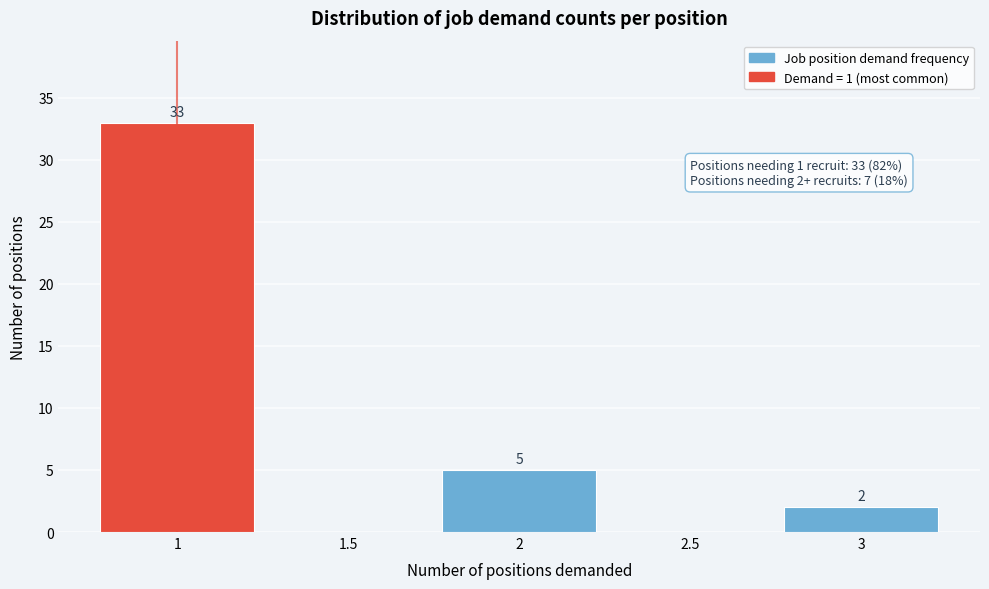

Reading left to right, transcribe all the data shown in this chart.

1=33	1.5=0	2=5	2.5=0	3=2